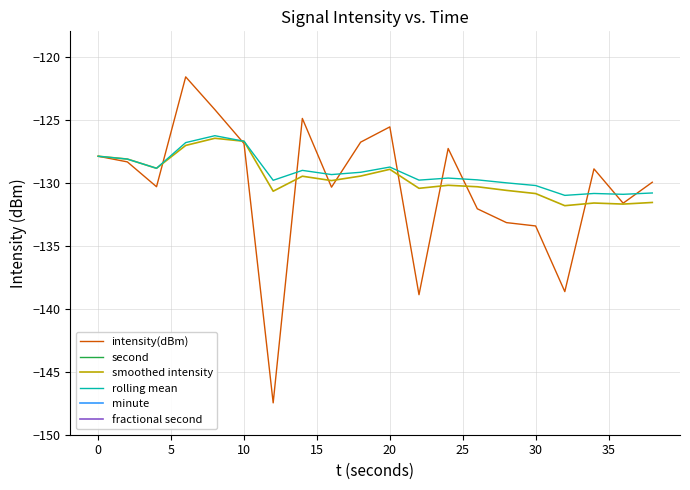

Read the rolling mean value at 20.

-128.8